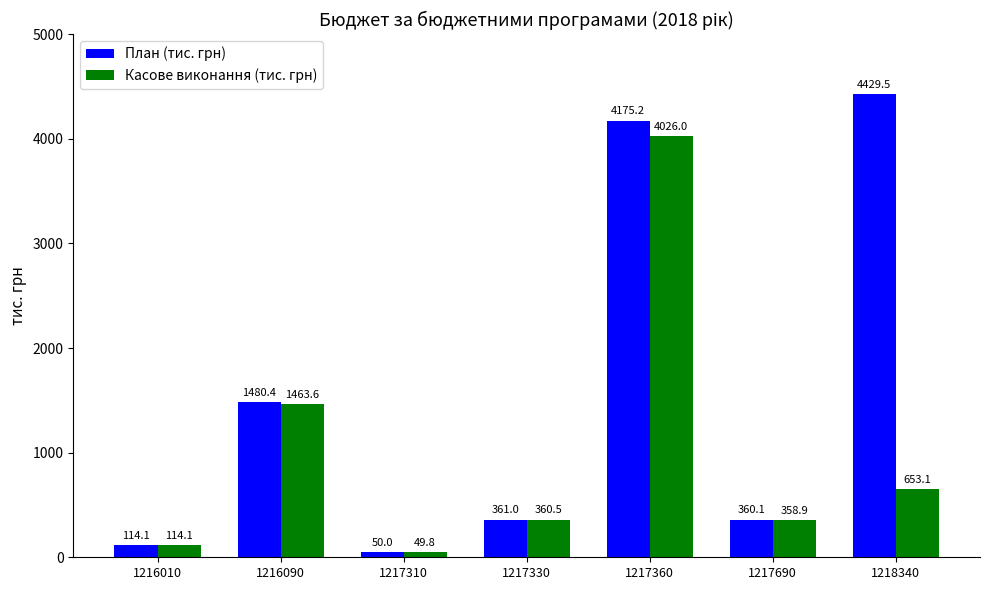

What is the sum of all Касове виконання (тис. грн) values?

7025.9